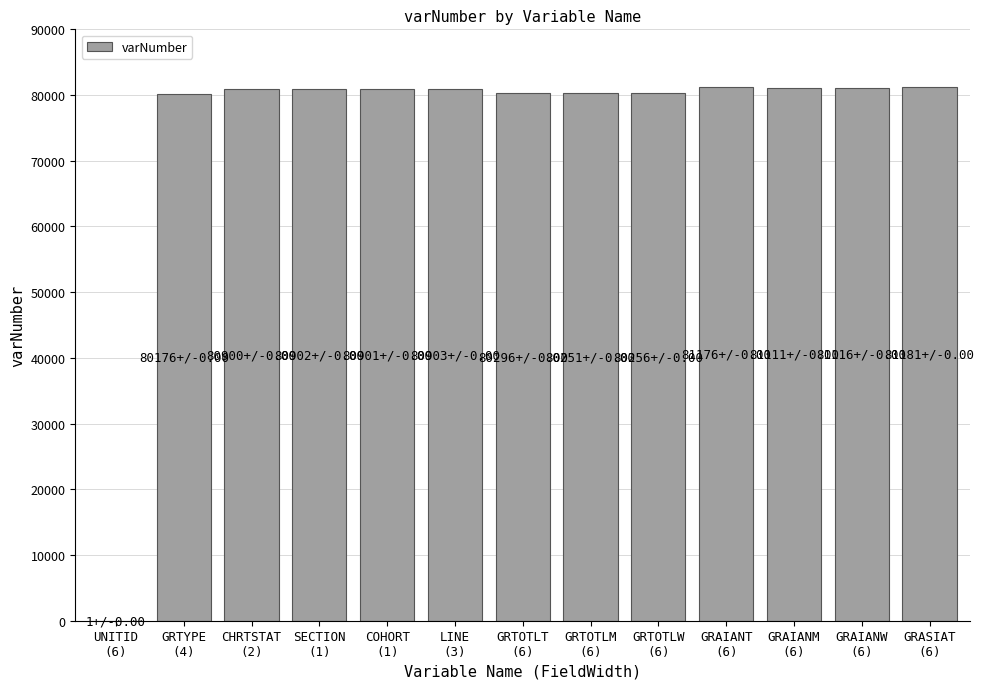

What is the maximum value shown in the chart?

81181